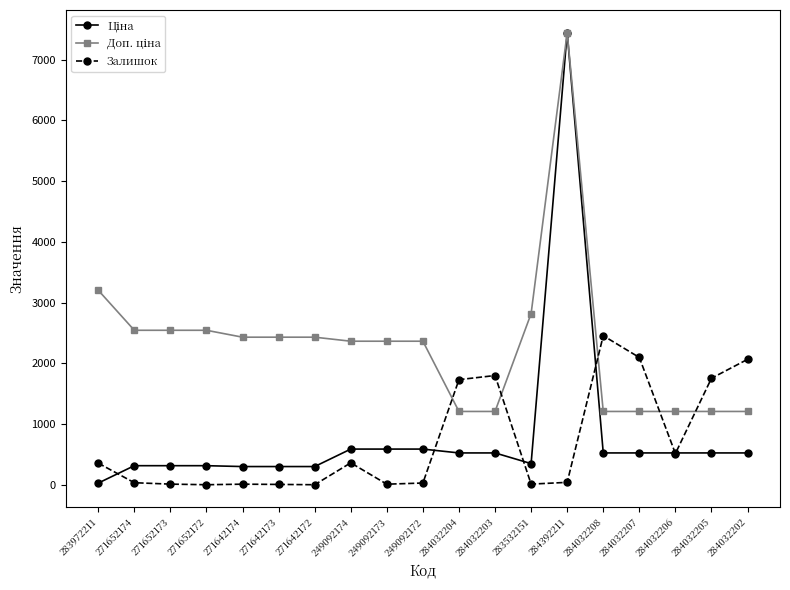

What is the difference between the maximum and second lowest values in the Залишок series?

2452.0